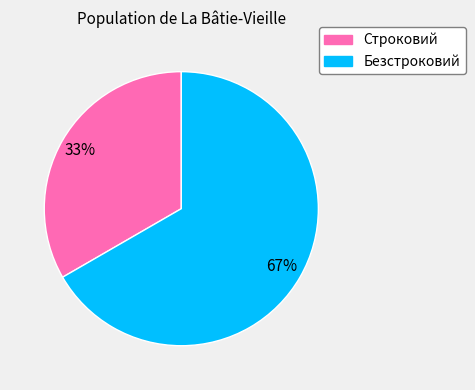

How many slices are in this pie chart?

2